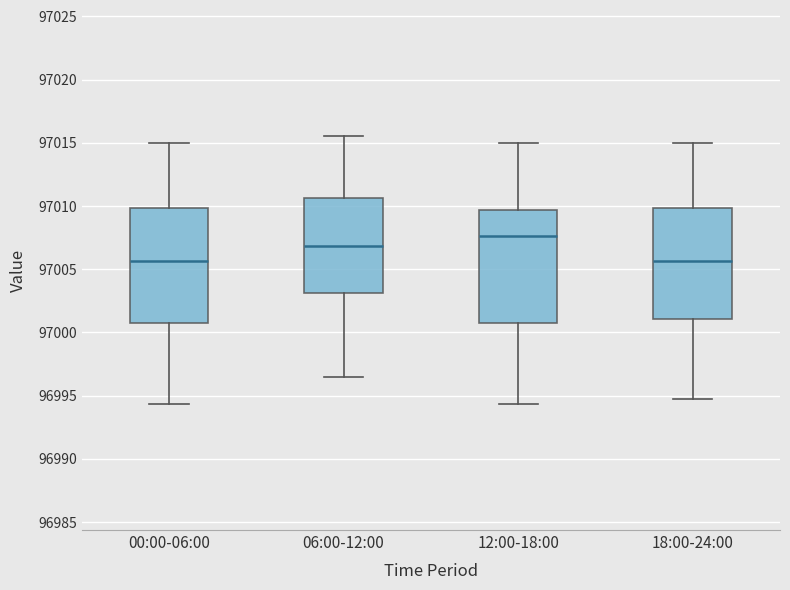

Reading left to right, transcribe this box plot: for each box, give where its median line is, the range the box spans, and where its two whiskers end, as read against the y-axis. The values are not printed on the chart, so give them approximately, as read against the axis.

00:00-06:00: median 97005.5, box 97001.0 to 97010.0, whiskers 96994.5 to 97015.0
06:00-12:00: median 97007.0, box 97003.0 to 97010.5, whiskers 96996.5 to 97015.5
12:00-18:00: median 97007.5, box 97001.0 to 97009.5, whiskers 96994.5 to 97015.0
18:00-24:00: median 97005.5, box 97001.0 to 97010.0, whiskers 96995.0 to 97015.0